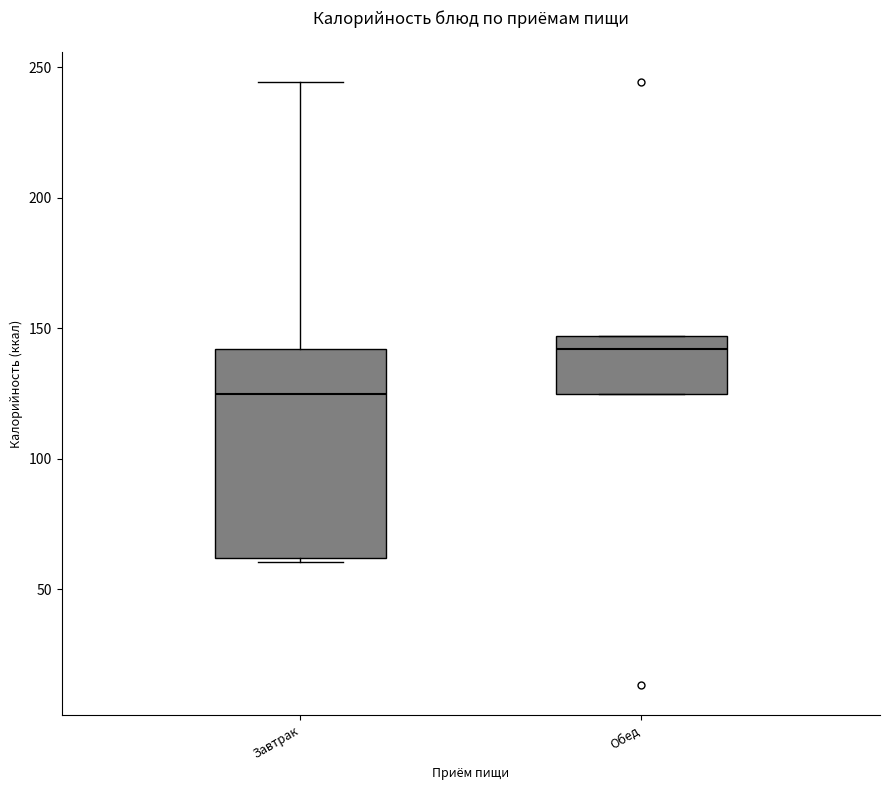

Reading left to right, read every box against the y-axis: the position of its median line, the range the box covers, and the ends of its whiskers. The values are not printed on the chart, so give them approximately, as read against the axis.

Завтрак: median 125, box 60 to 140, whiskers 60 to 245
Обед: median 140, box 125 to 145, whiskers 125 to 145